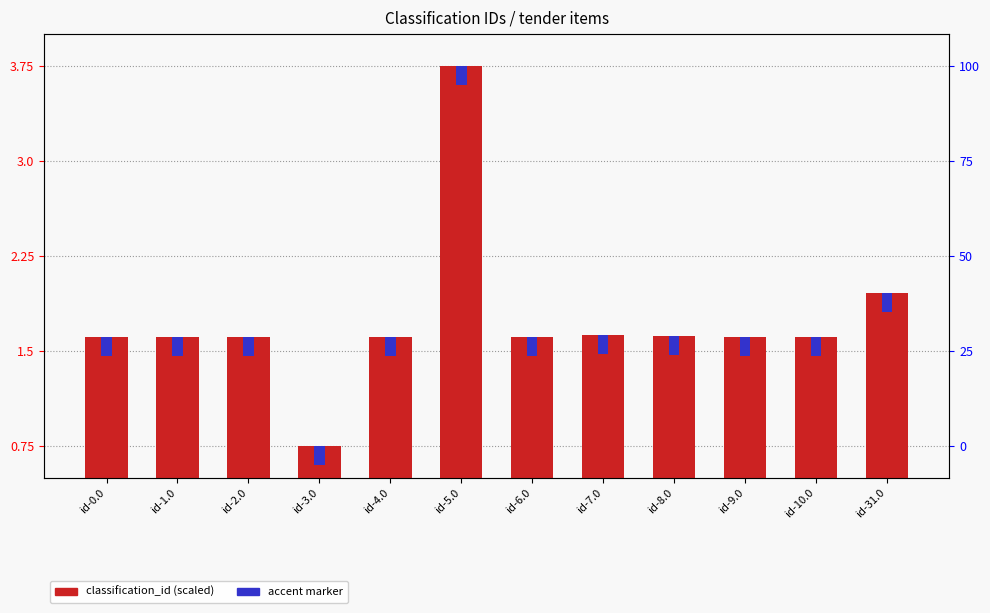

Rank the series by their average value, from lowest to highest.

accent marker, classification_id (scaled)